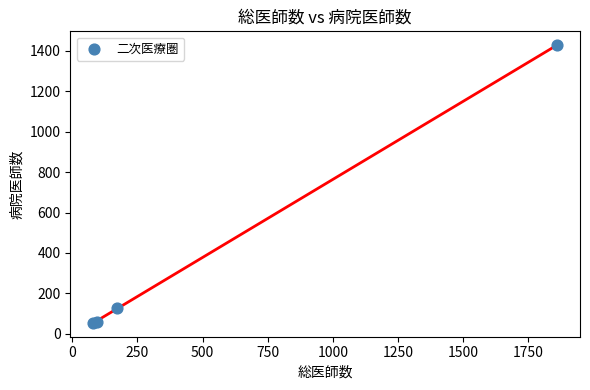

What Y value in the scatter plot is closest to 741?

128